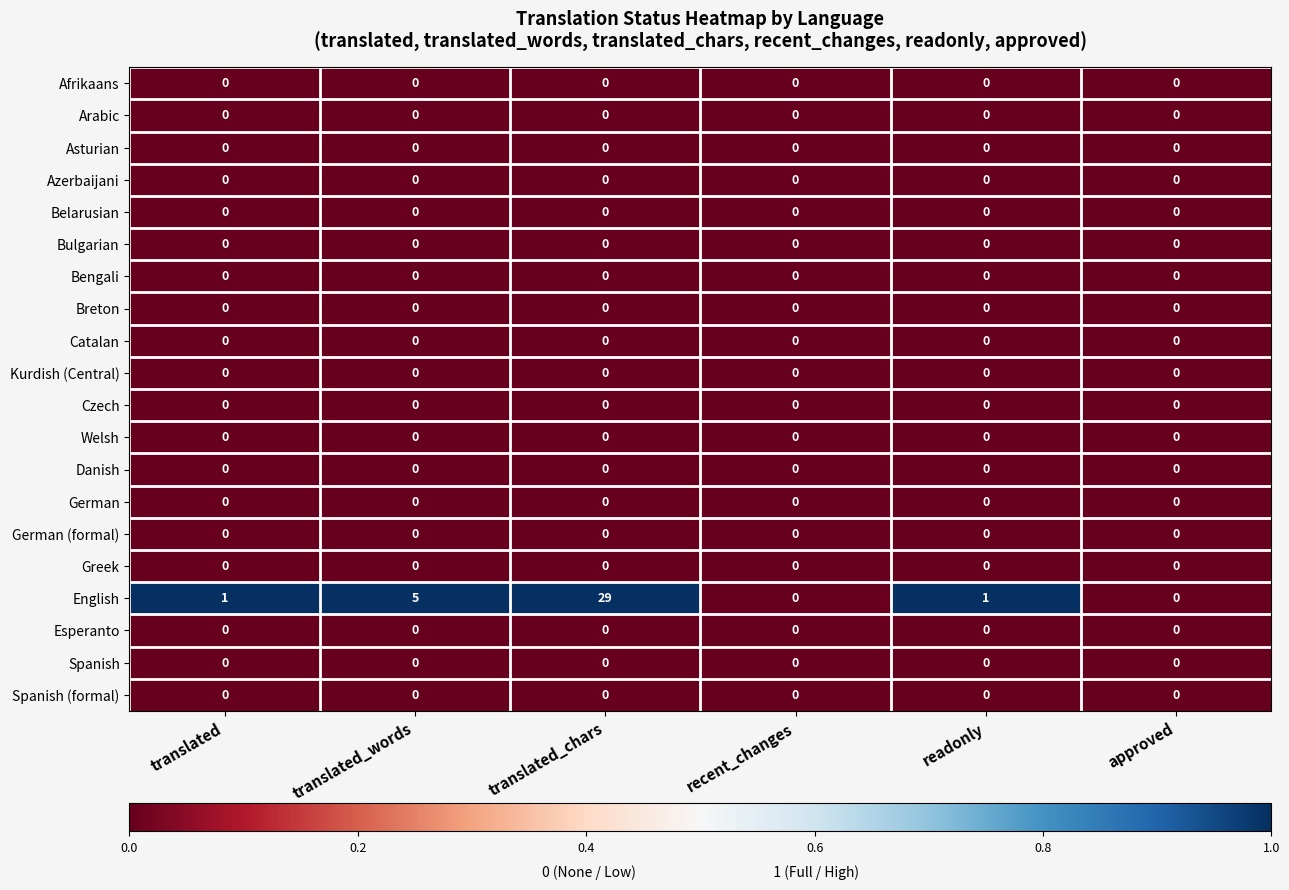

The Catalan series shows 0 at translated_chars. True or false?

True